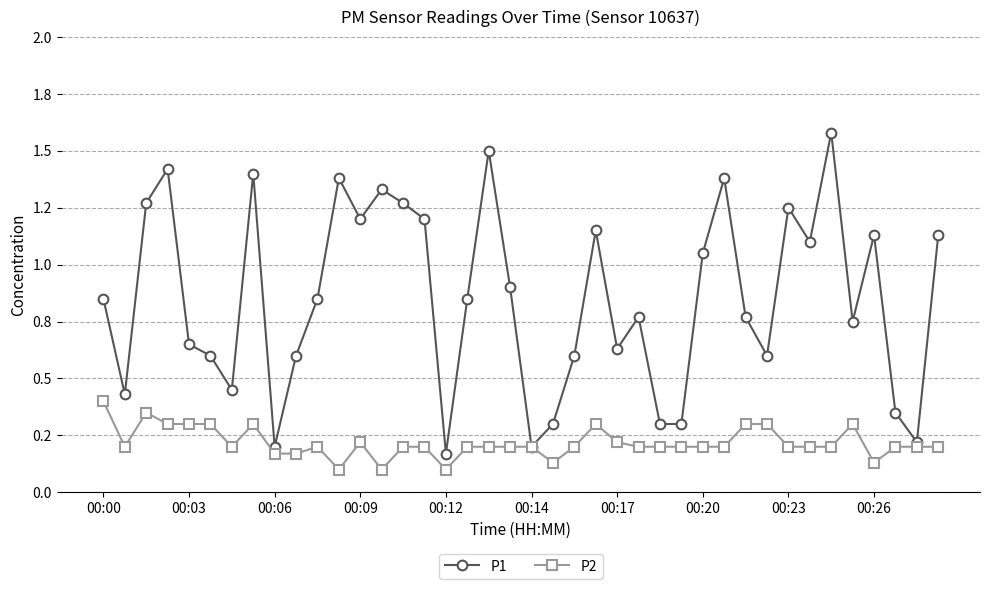

True or false: P1 and P2 cross at least once.

False